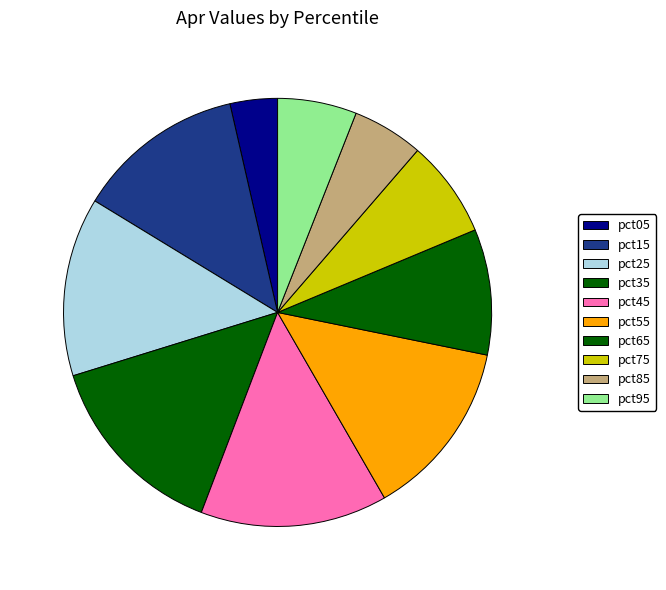

Count the number of slices in the pie.

10